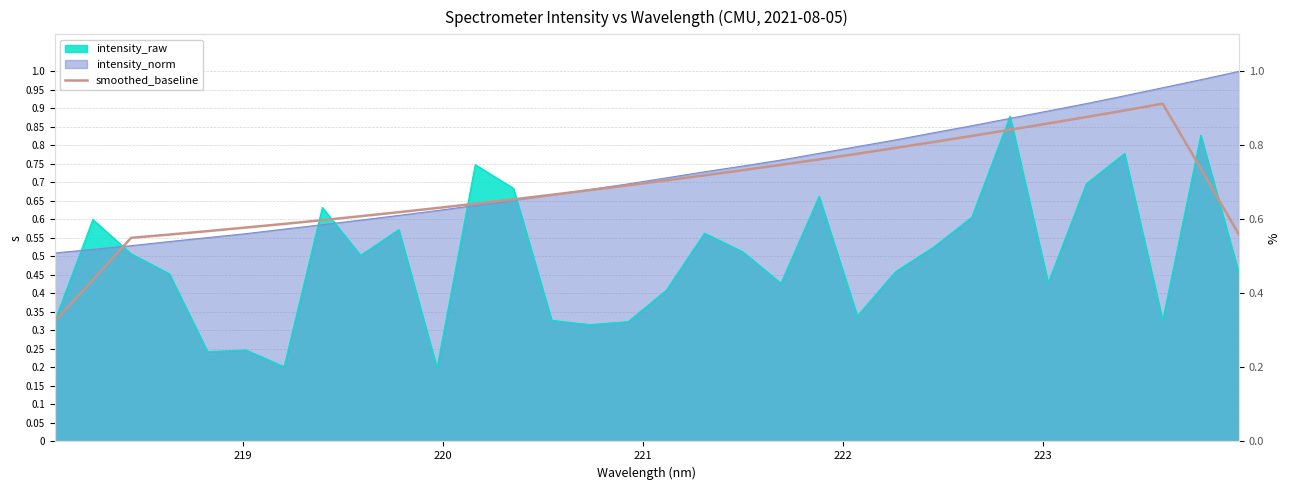

Does the chart have visible grid lines?

Yes